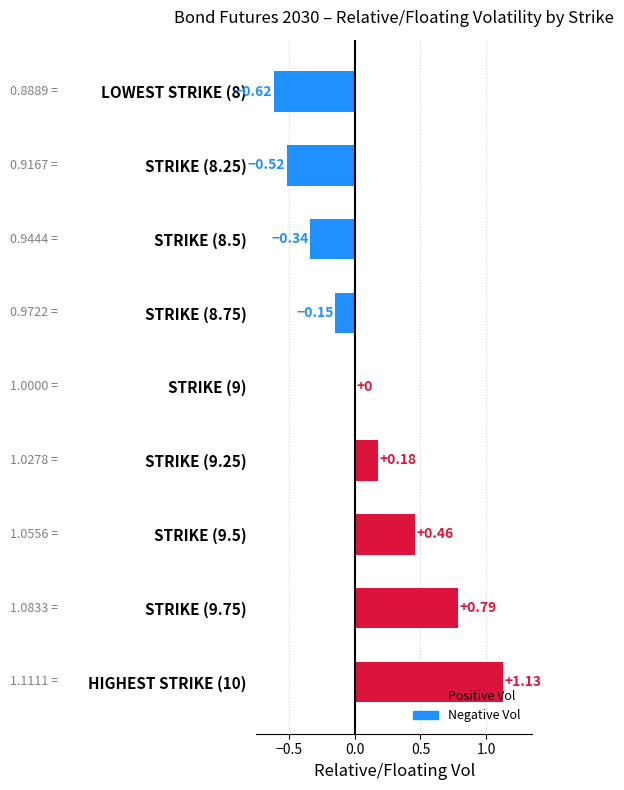

What is the sum of all values?

0.9